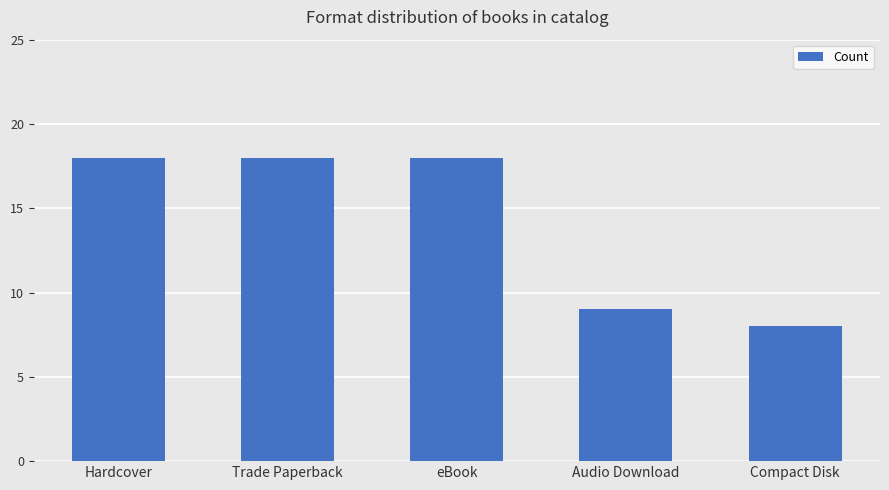

How many series are shown in this chart?

1